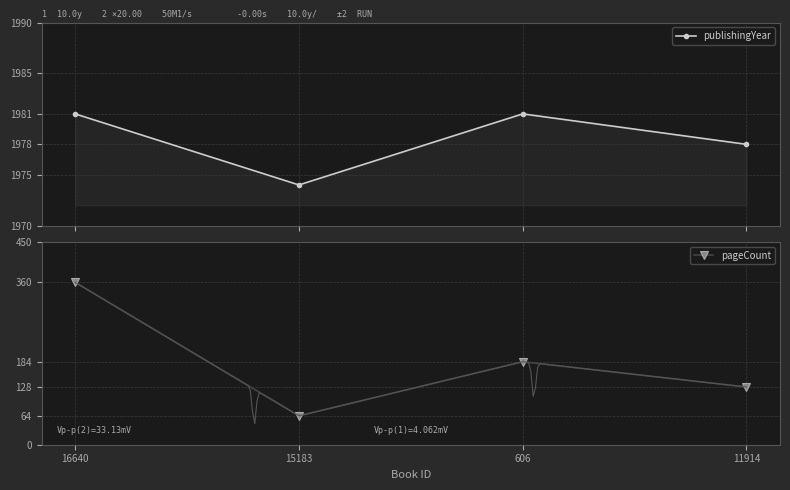

What is the sum of all pageCount values?

736